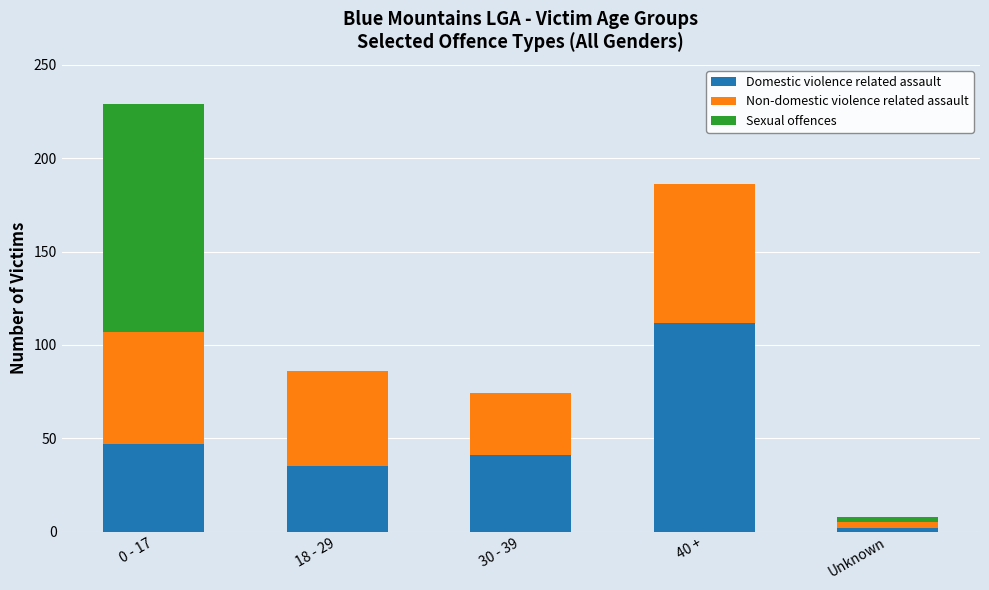

True or false: Domestic violence related assault has a value of 112 at 40 +.

True